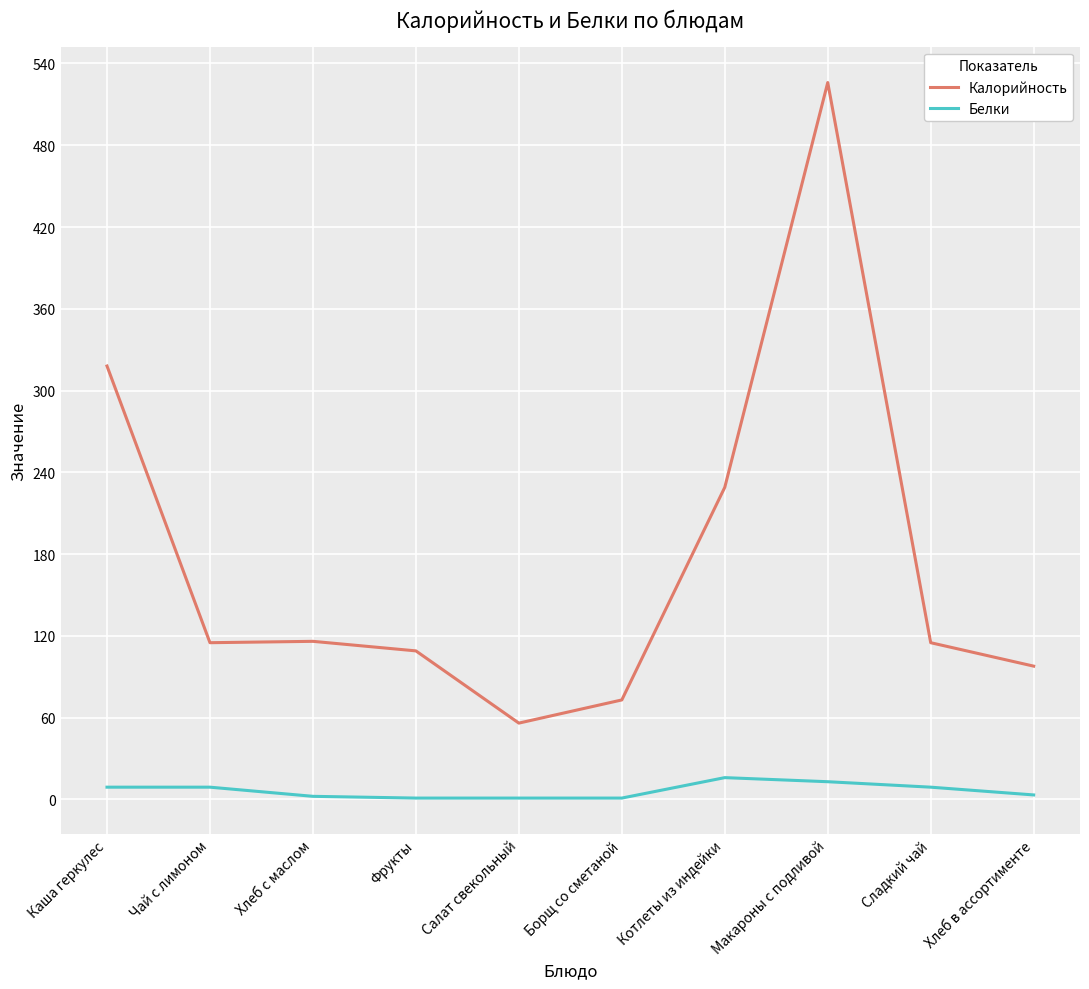

The value of Калорийность at Хлеб в ассортименте is 97.8. True or false?

True